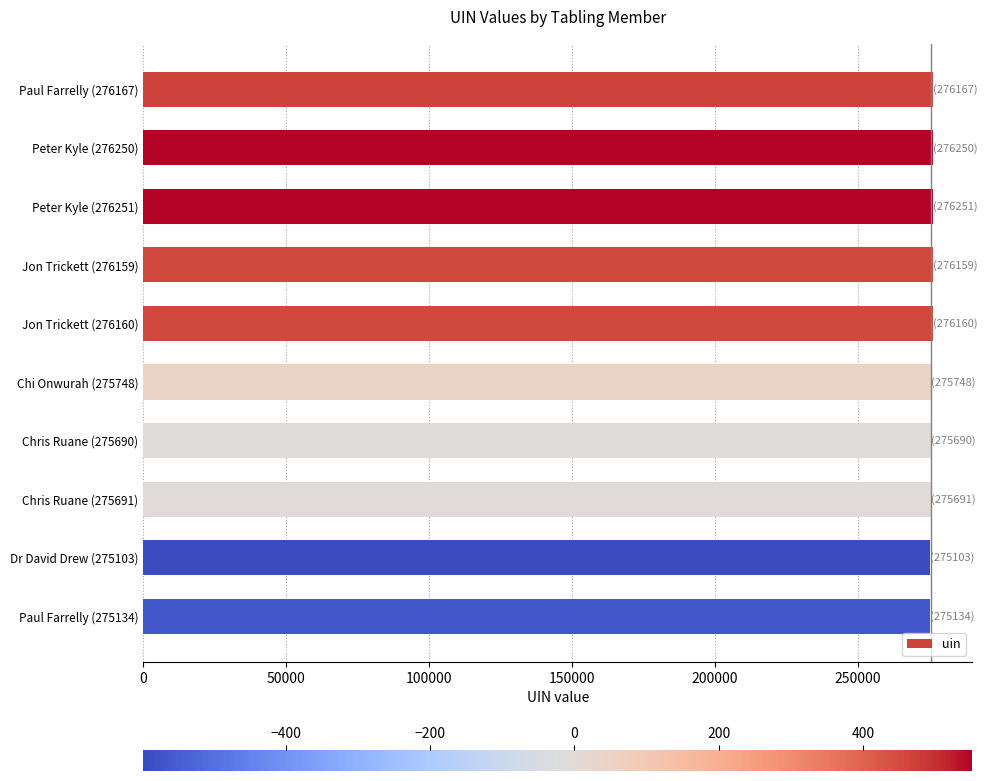

What is the minimum value shown in the chart?

275103